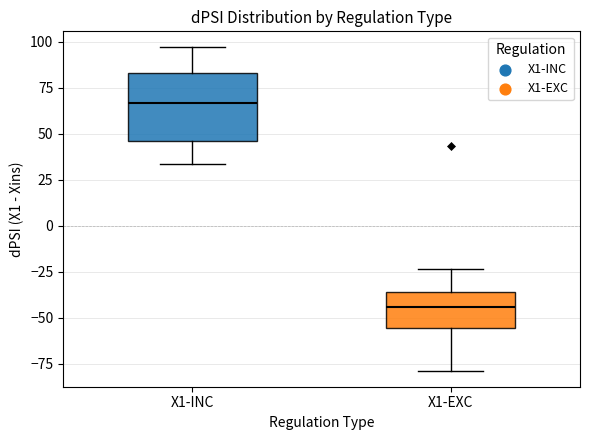

Reading left to right, transcribe this box plot: for each box, give where its median line is, the range the box spans, and where its two whiskers end, as read against the y-axis. The values are not printed on the chart, so give them approximately, as read against the axis.

X1-INC: median 65, box 45 to 85, whiskers 35 to 95
X1-EXC: median -45, box -55 to -35, whiskers -80 to -25